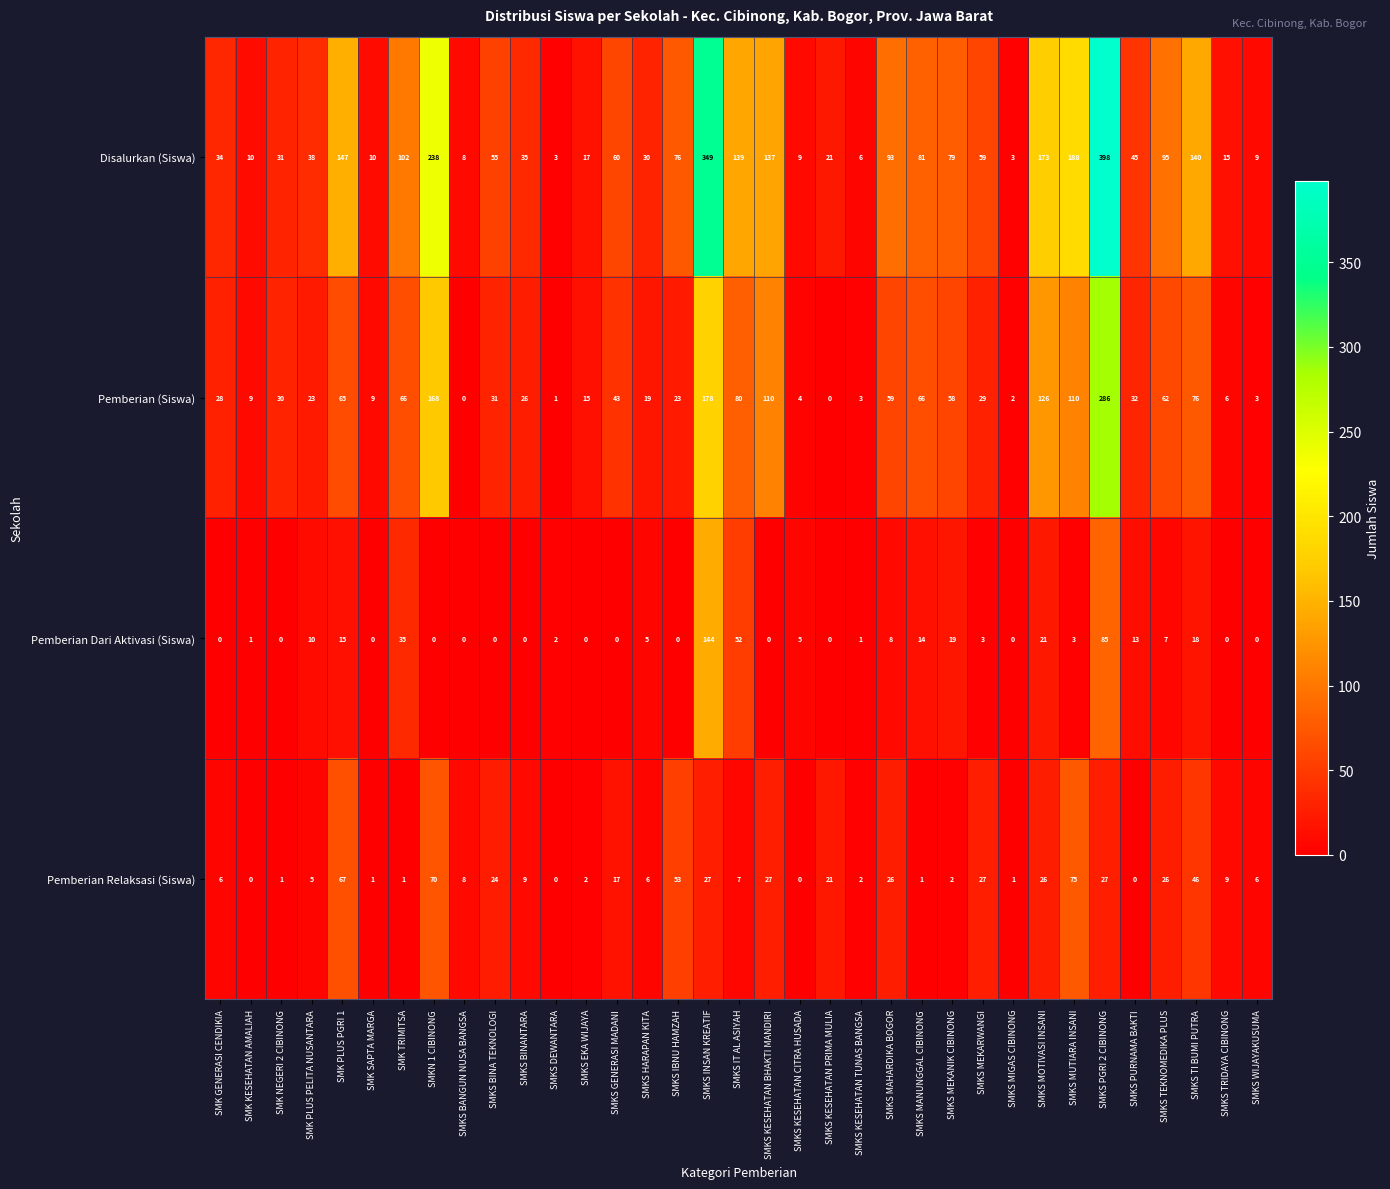

What is the difference between the second highest and minimum values in the Pemberian Dari Aktivasi (Siswa) series?

85